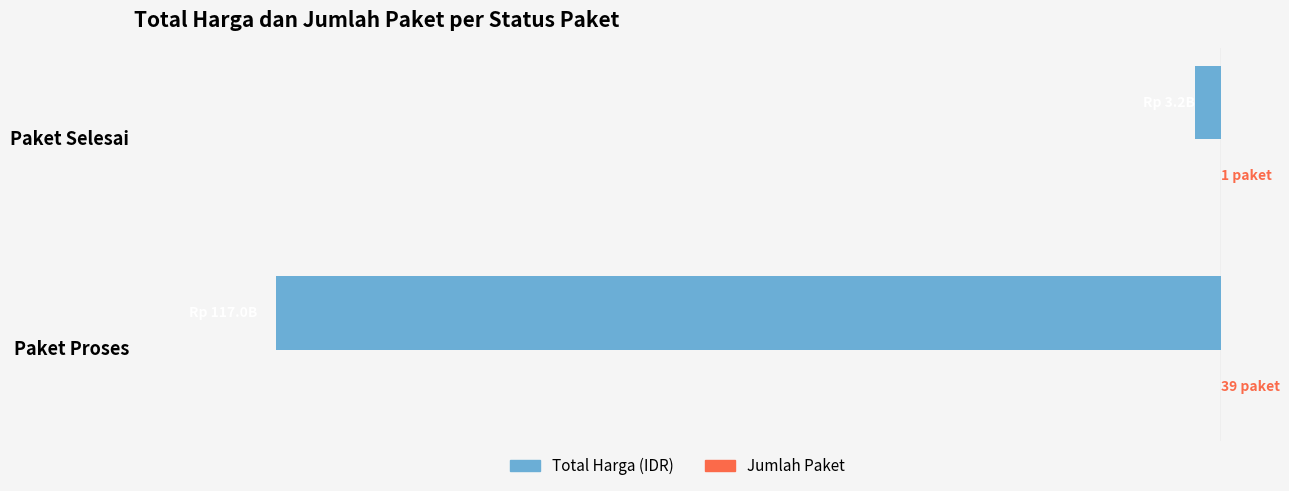

List the labels in order of Total Harga (IDR) value, largest first.

Paket Selesai, Paket Proses